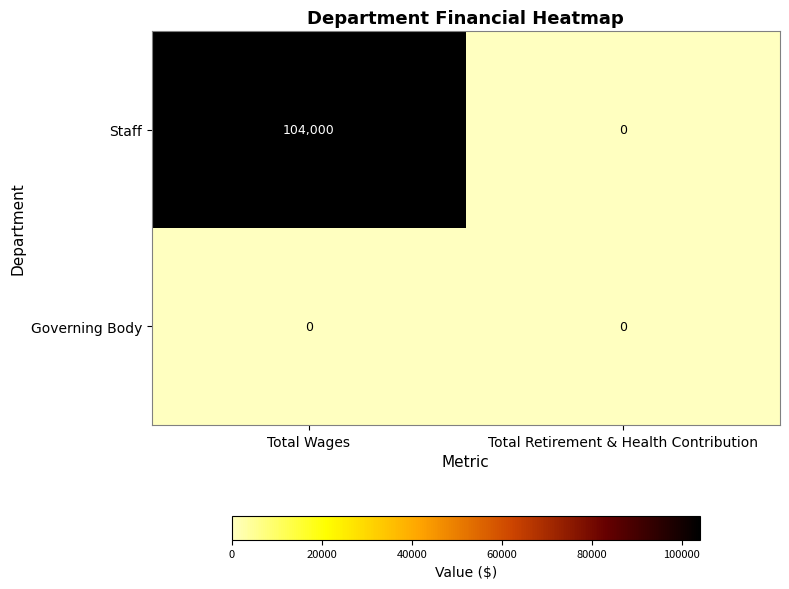

Which label corresponds to the largest value in the chart?

Total Wages